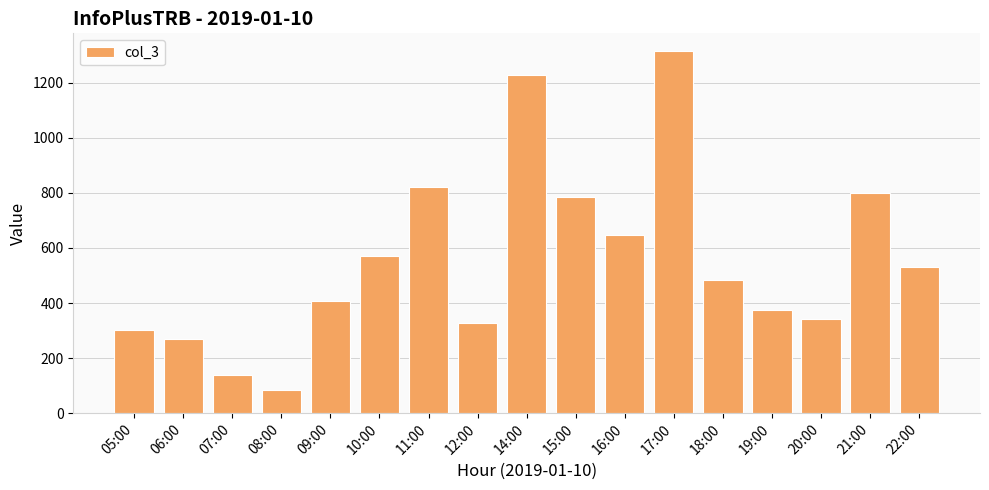

Which has a higher value, 21:00 or 10:00?

21:00